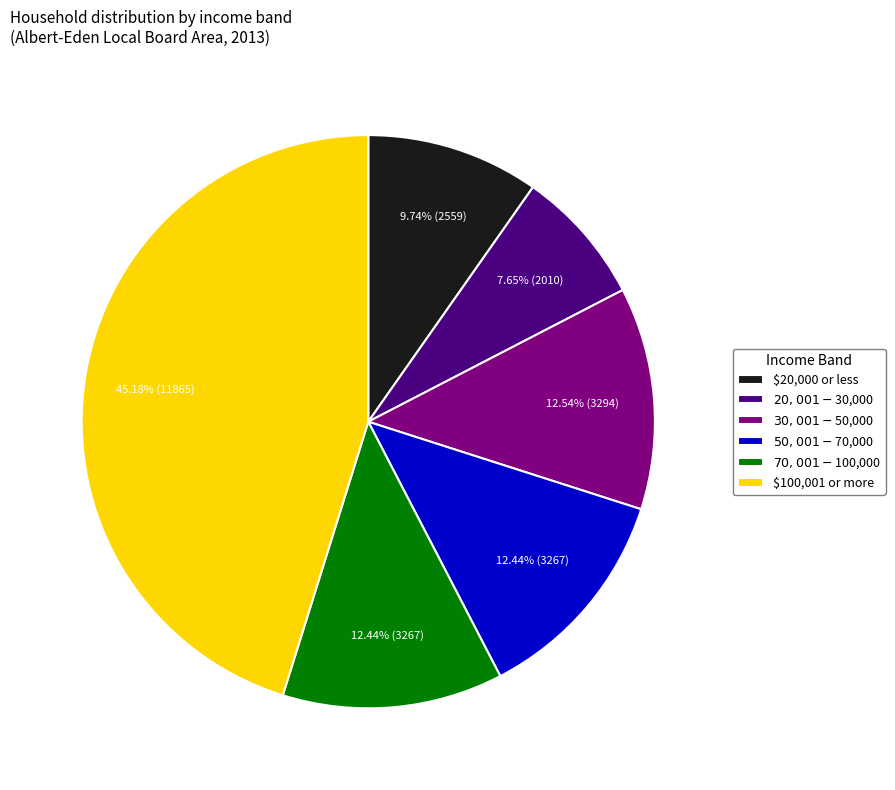

Combined, what portion of the pie is $100,001 or more and $30,001 - $50,000?

57.7%